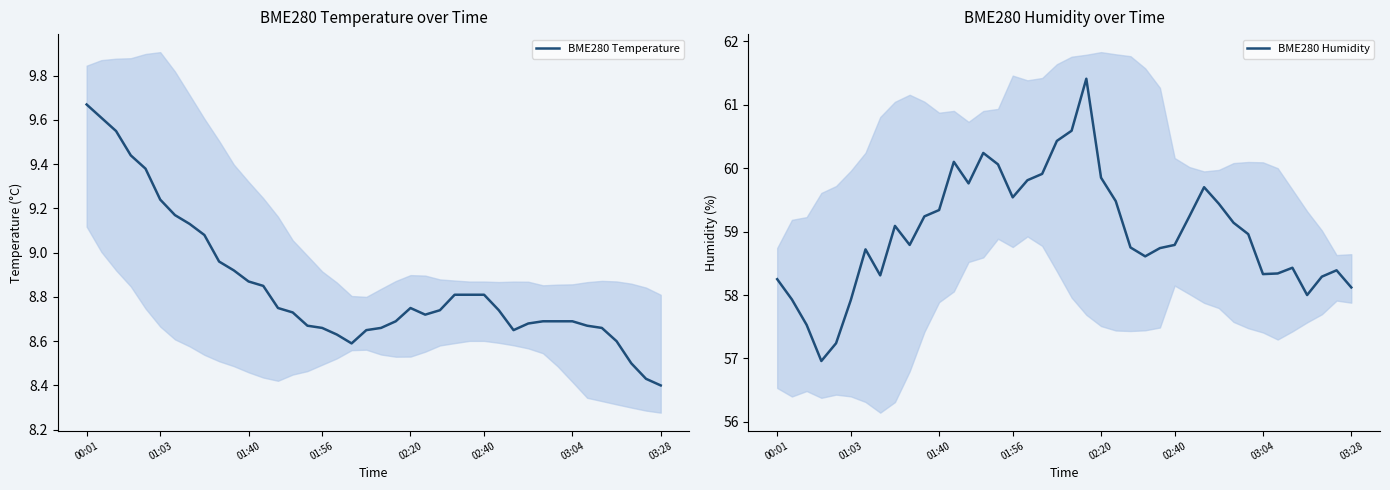

At which label does BME280 Temperature reach its minimum?

03:28